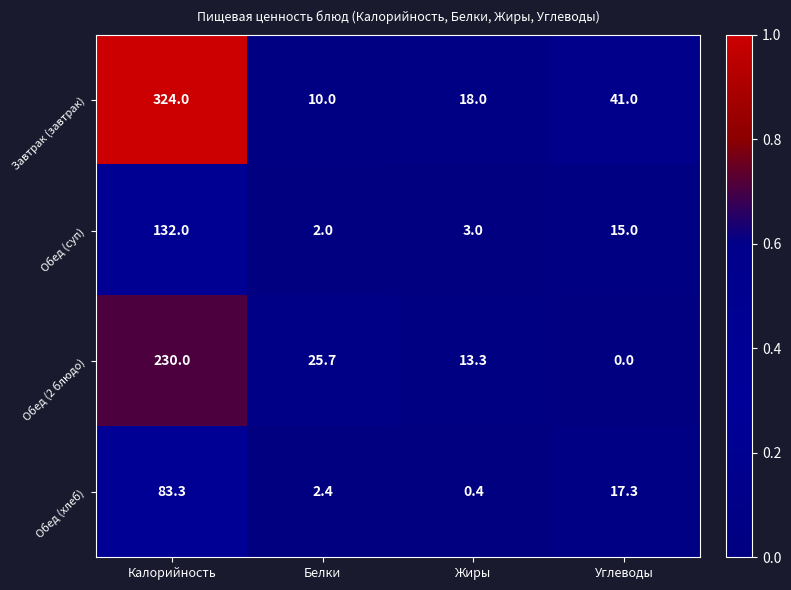

Reading left to right, what are all the values shown in this chart?

Завтрак (завтрак): Калорийность=324.0	Белки=10.0	Жиры=18.0	Углеводы=41.0
Обед (суп): Калорийность=132.0	Белки=2.0	Жиры=3.0	Углеводы=15.0
Обед (2 блюдо): Калорийность=230.0	Белки=25.7	Жиры=13.3	Углеводы=0.0
Обед (хлеб): Калорийность=83.3	Белки=2.4	Жиры=0.4	Углеводы=17.3